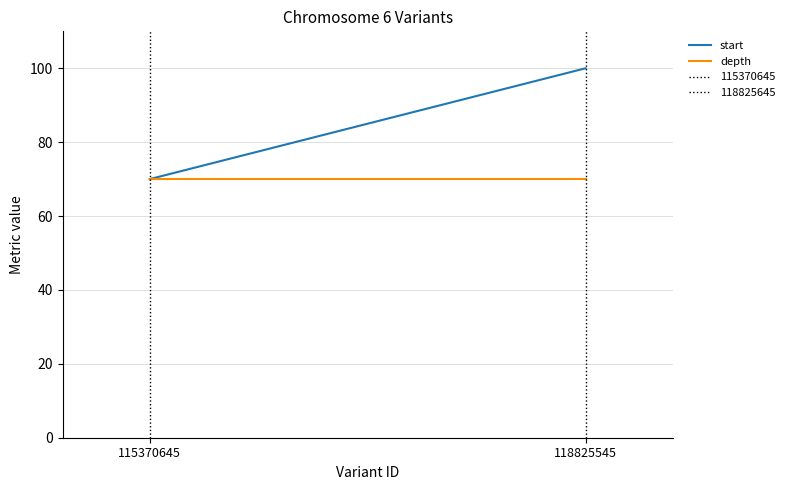

Which series has the largest total across all categories?

start